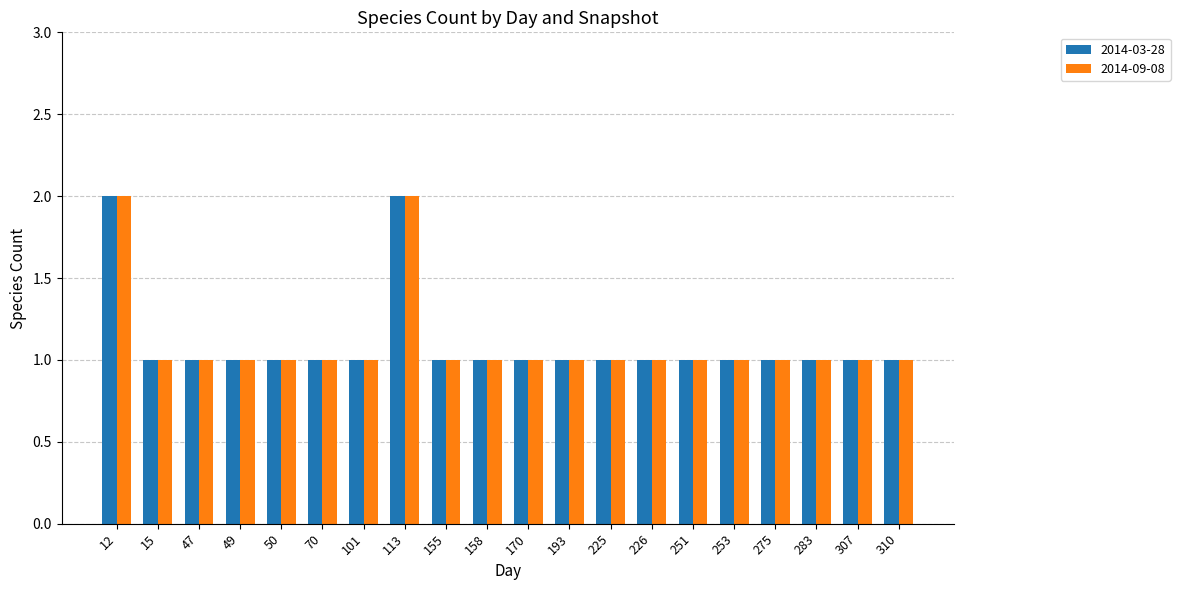

How many series are shown in this chart?

2